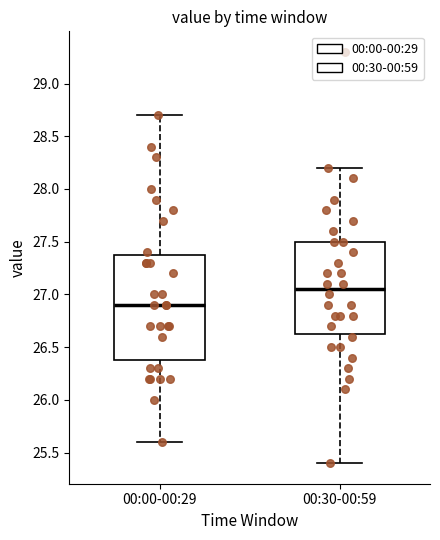

Reading left to right, read every box against the y-axis: the position of its median line, the range the box covers, and the ends of its whiskers. The values are not printed on the chart, so give them approximately, as read against the axis.

00:00-00:29: median 26.90, box 26.40 to 27.40, whiskers 25.60 to 28.70
00:30-00:59: median 27.05, box 26.65 to 27.50, whiskers 25.40 to 28.20